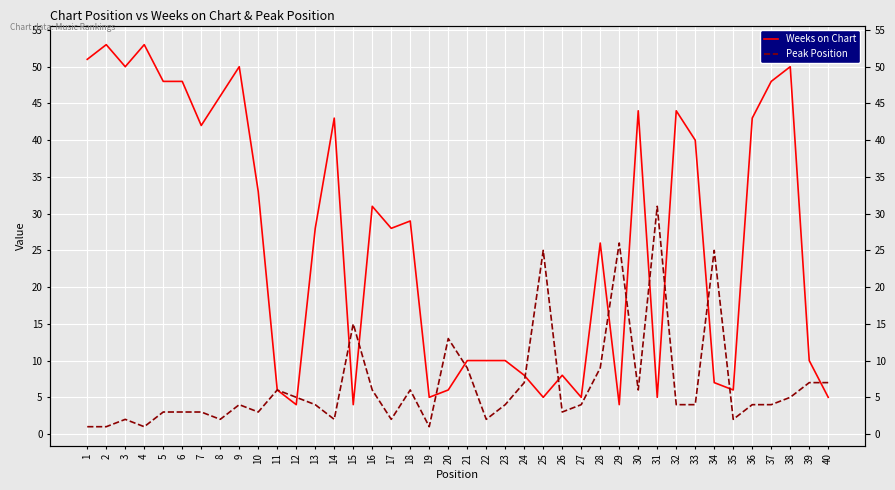

What is the difference between the Weeks on Chart values at 31 and 29?

1